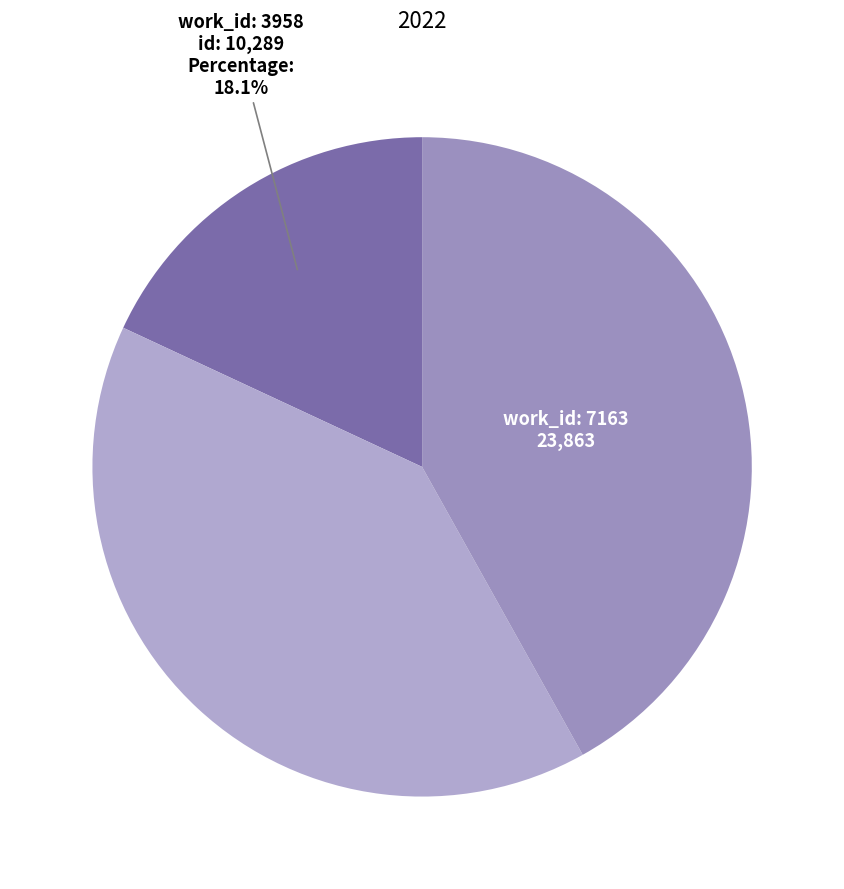

Which category has the biggest portion of the pie?

7163